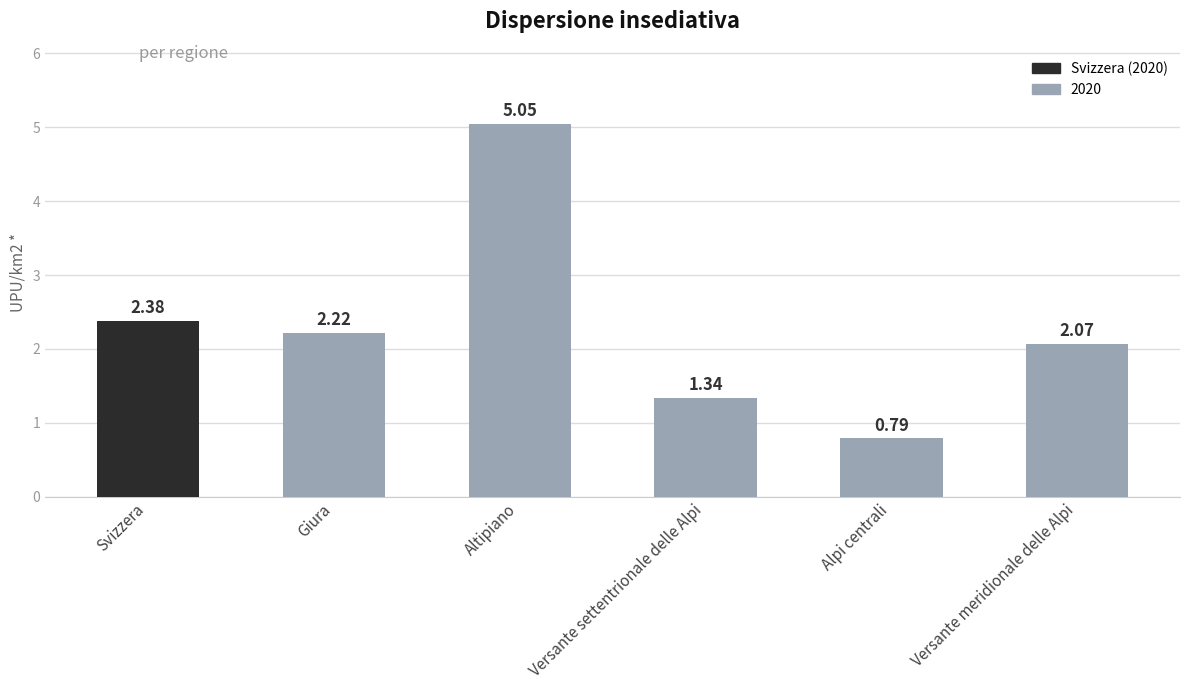

What is the label of the 2nd bar from the right?

Alpi centrali